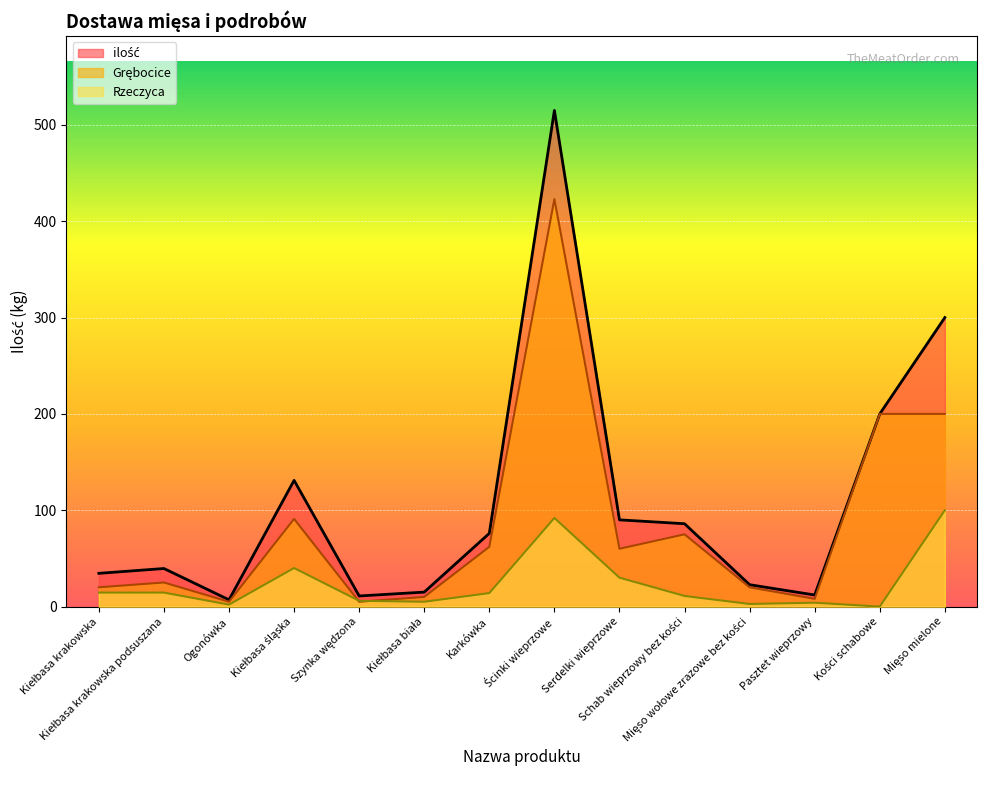

True or false: Rzeczyca has a value of 30.0 at Serdelki wieprzowe.

True